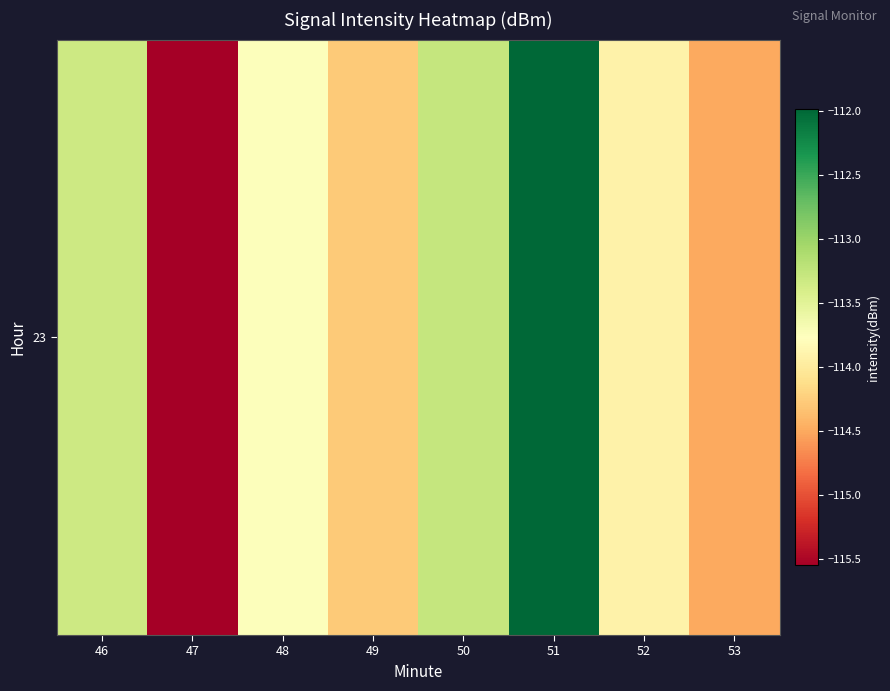

What value does the data have at 51?

-112.0